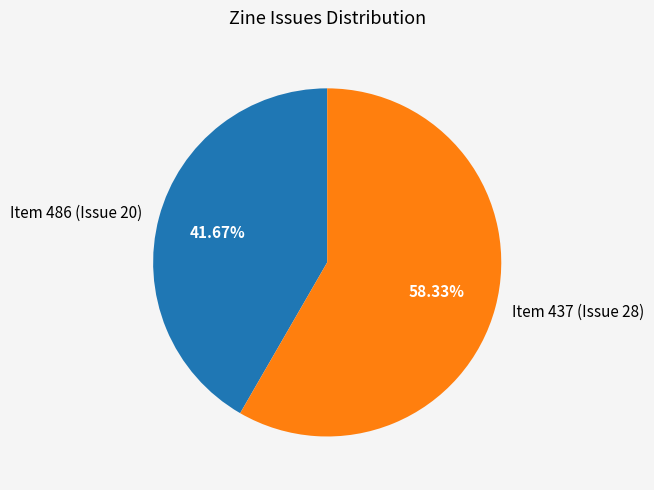

True or false: Item 437 (Issue 28) accounts for 58% of the total.

True